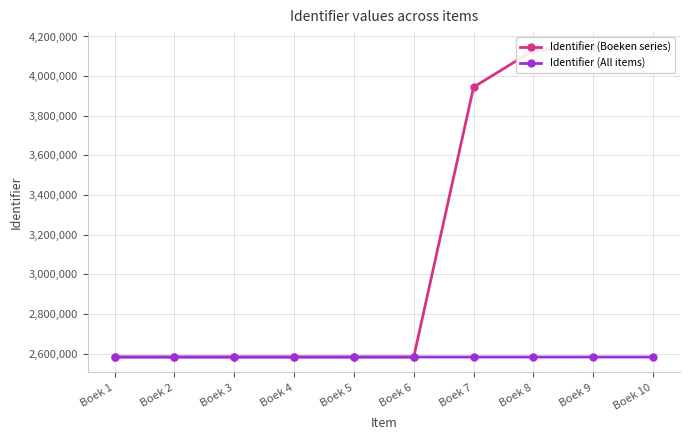

What is the minimum value shown in the chart?

2582942